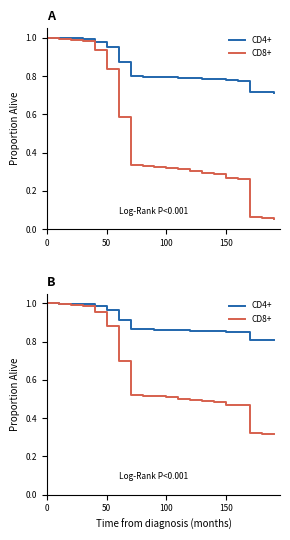

Does the chart have visible grid lines?

No